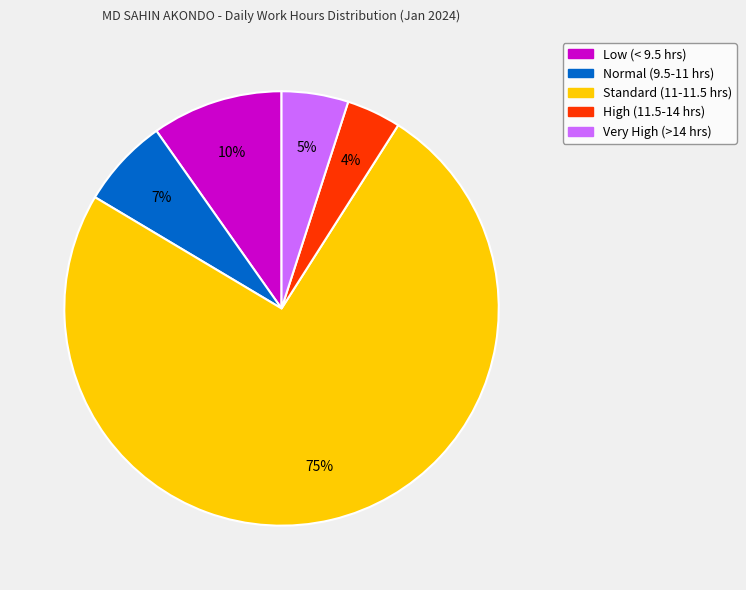

Is there any slice that represents more than half of the pie?

Yes